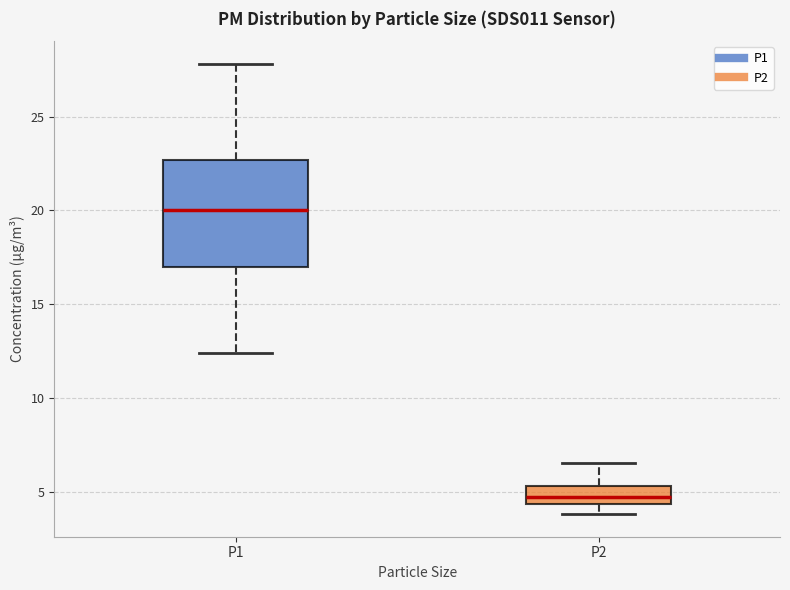

Which box has the highest median line?

P1